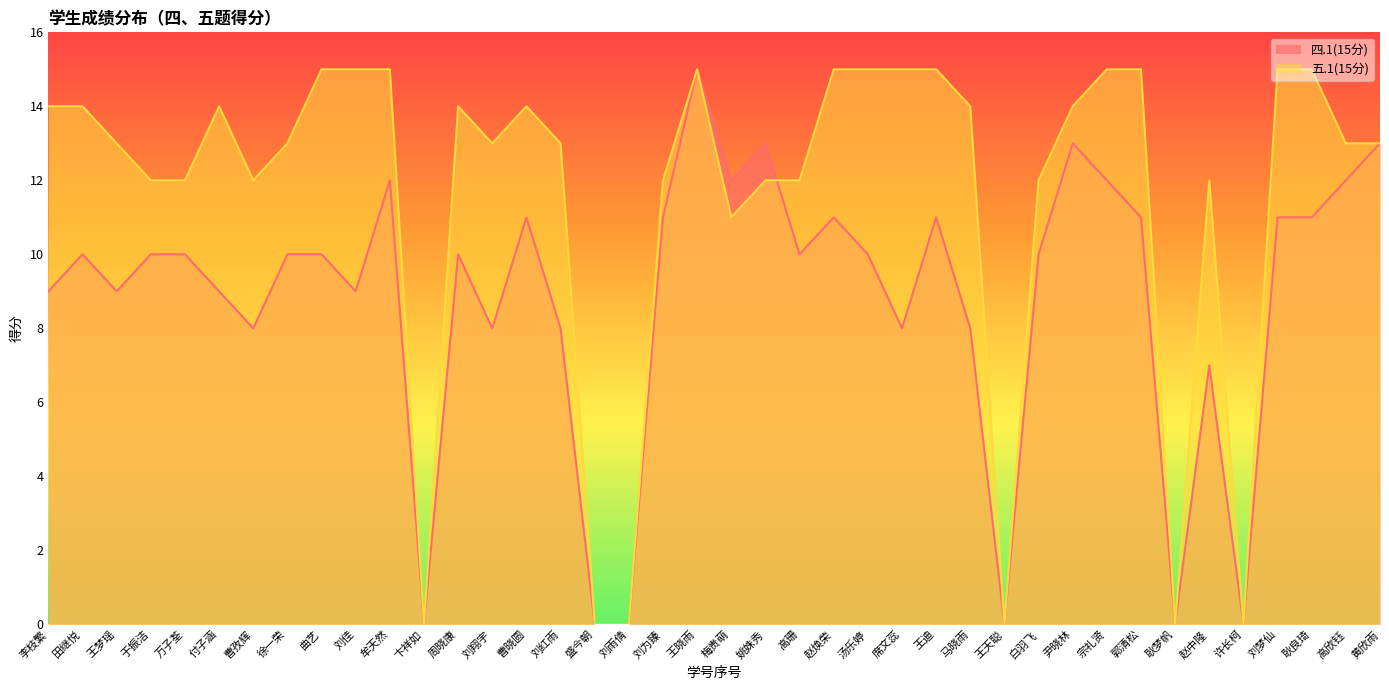

How many interior local peaks does the 四.1(15分) series have?

10